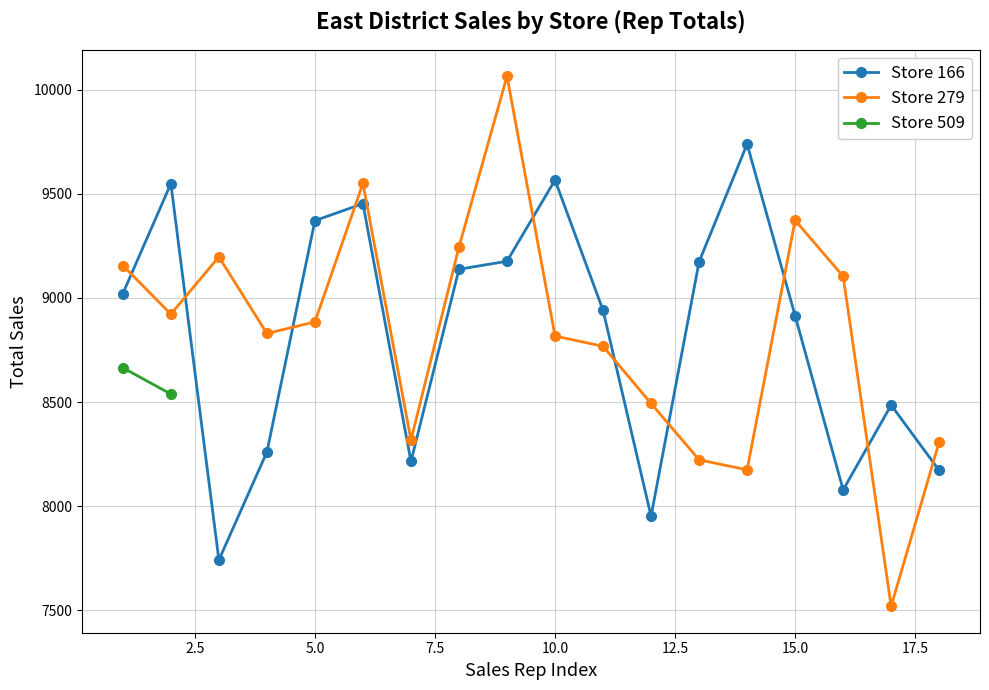

What is the maximum value shown in the chart?

10065.9